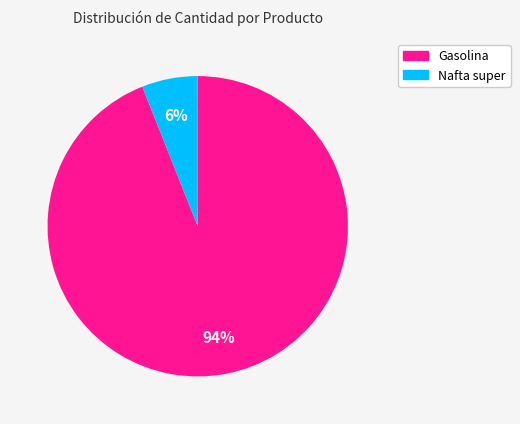

Which has a higher value, Nafta super or Gasolina?

Gasolina